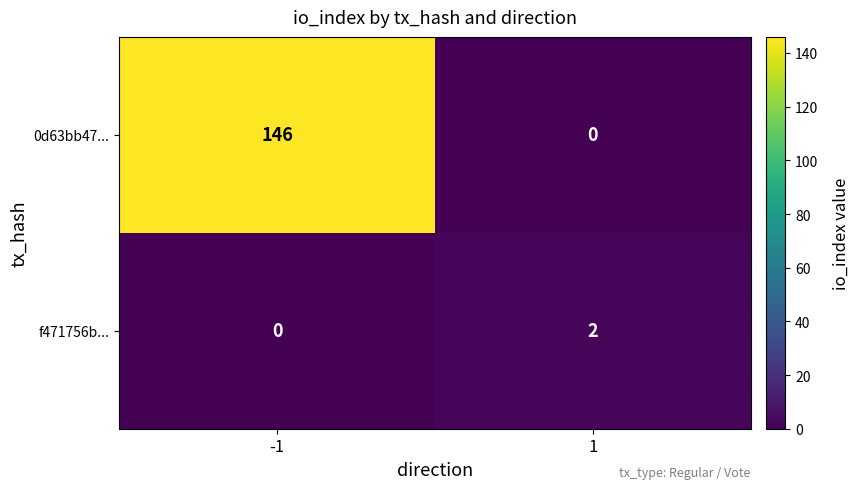

At 1, list the series in order from largest to smallest.

f471756b..., 0d63bb47...